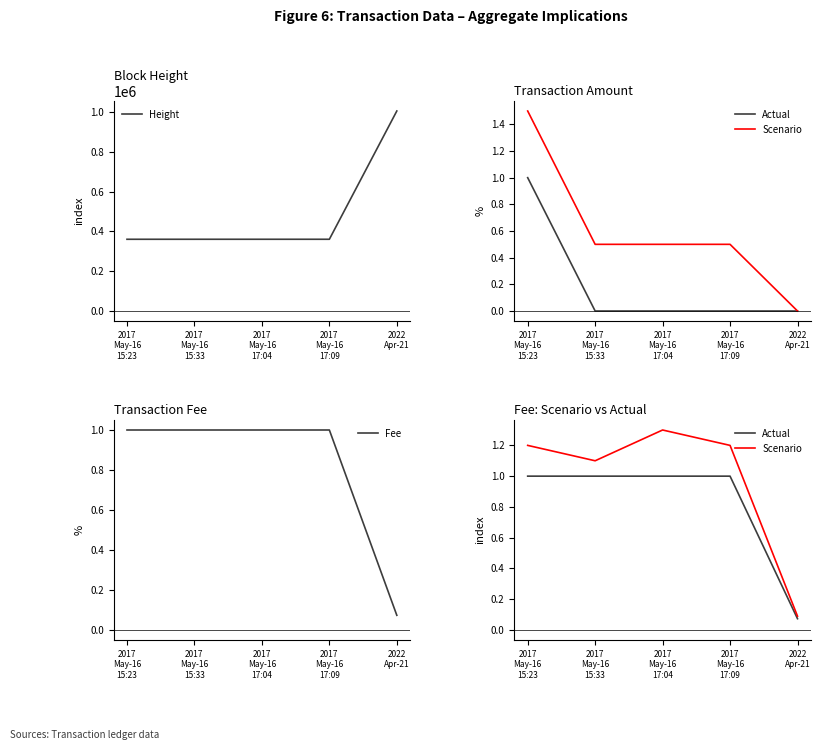

Between 2017
May-16
15:23 and 2017
May-16
17:04, which is larger?

2017
May-16
17:04